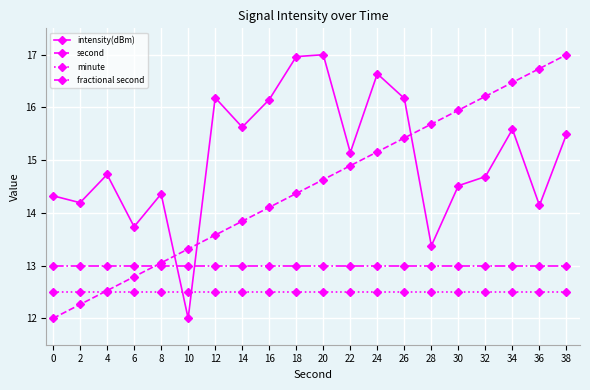

What is the minimum value for intensity(dBm)?

12.0